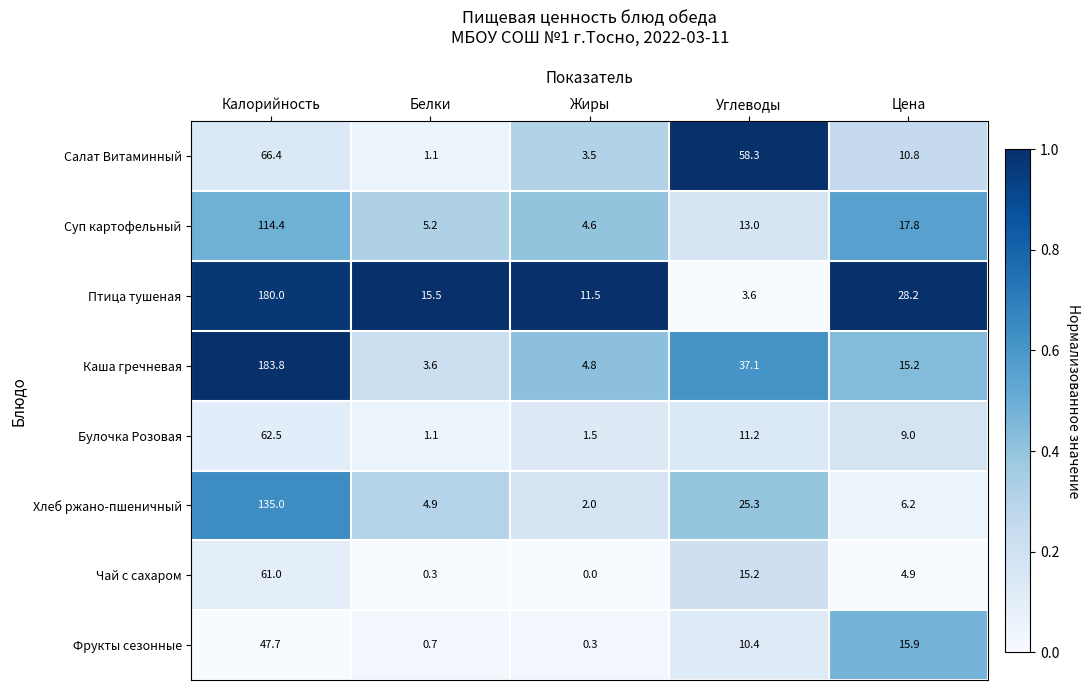

What is the difference between the maximum and minimum values in the Салат Витаминный series?

65.3